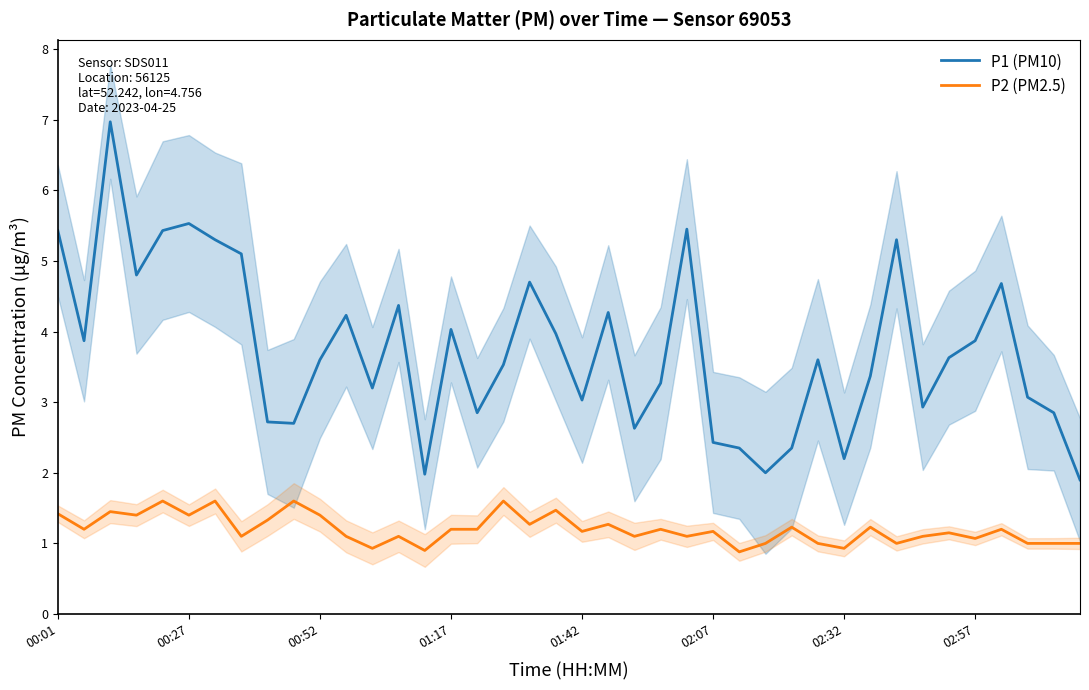

What is the lowest value of the P1 (PM10) series?

1.9